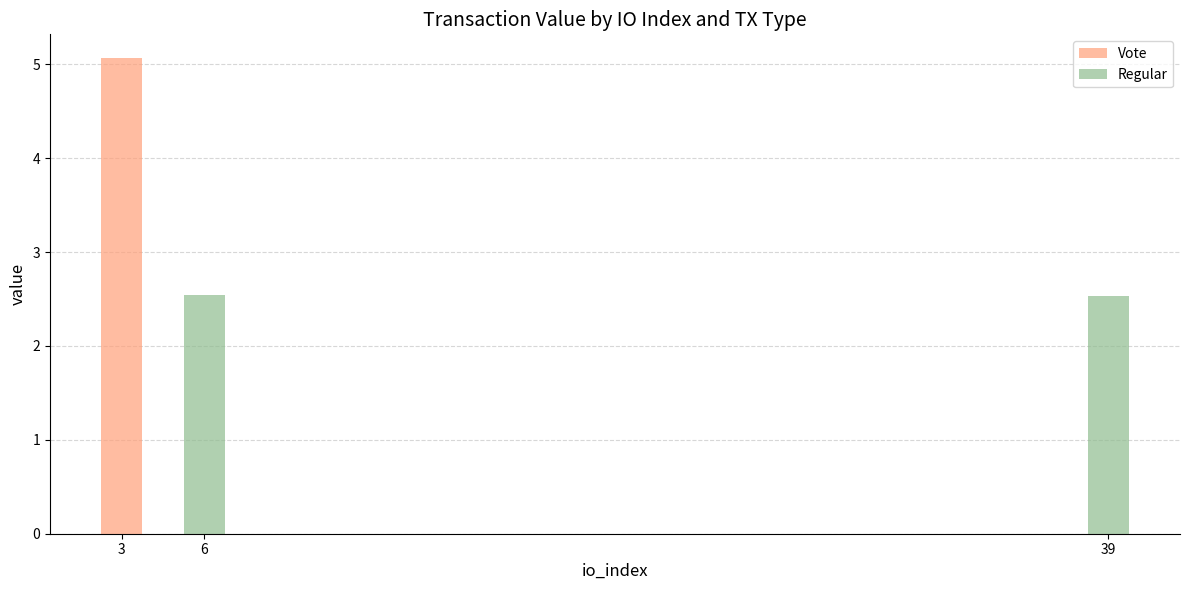

How many positive values does the Regular series have?

2